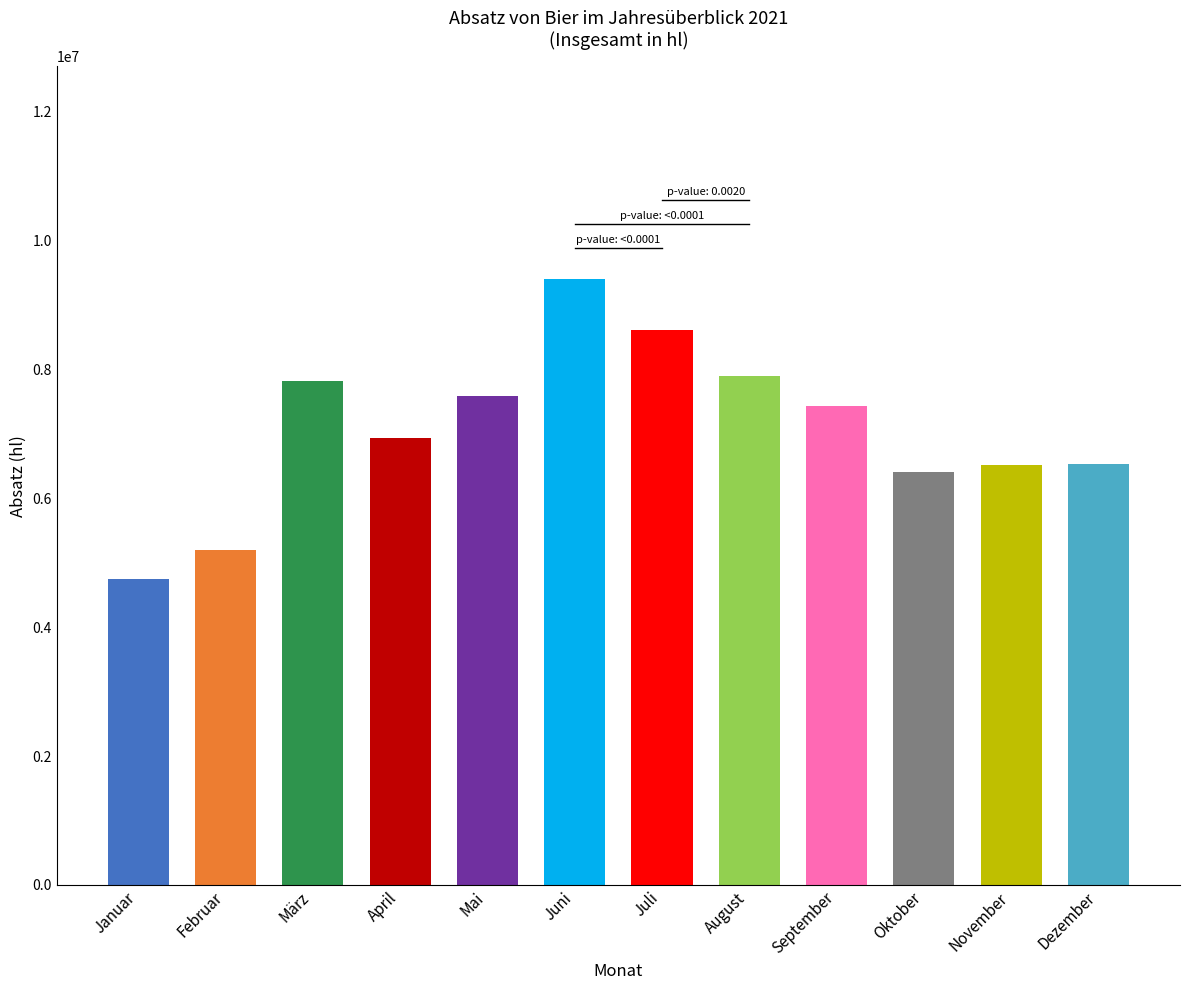

Does the chart contain any negative values?

No